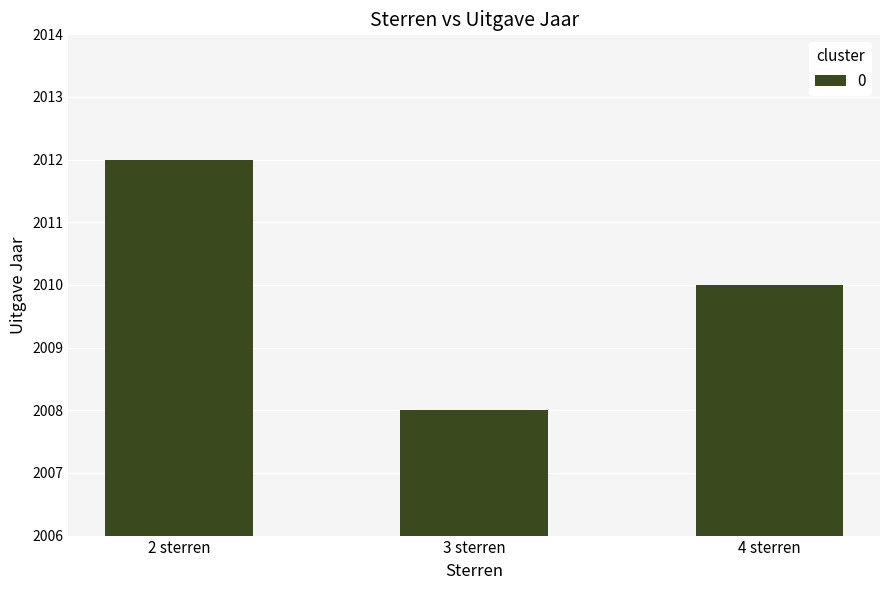

Approximately how many times larger is the value at 2 sterren compared to 4 sterren?

1.0